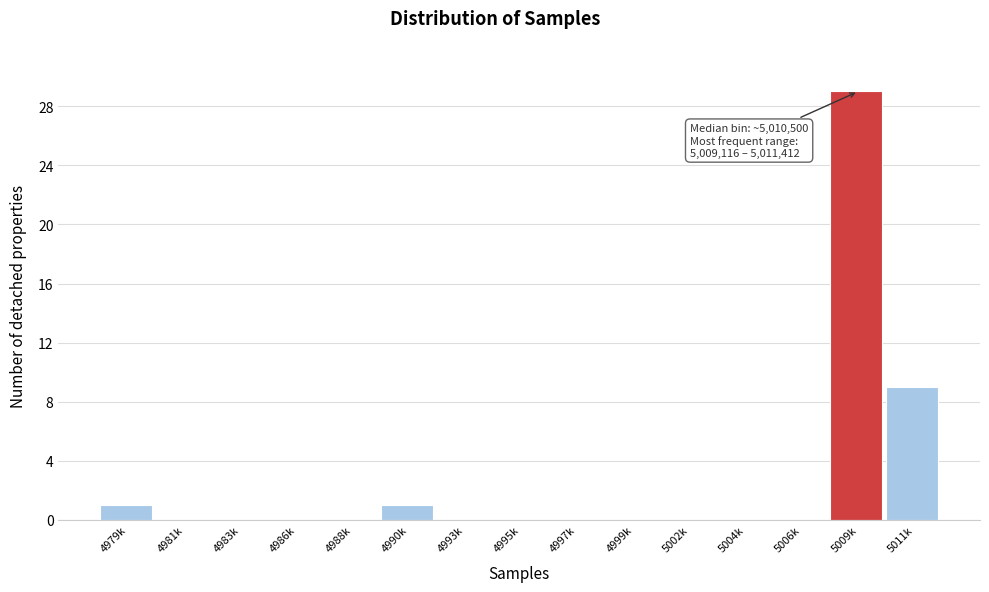

Reading right to left, list all the values displayed in this chart.

5011k=9	5009k=29	5006k=0	5004k=0	5002k=0	4999k=0	4997k=0	4995k=0	4993k=0	4990k=1	4988k=0	4986k=0	4983k=0	4981k=0	4979k=1